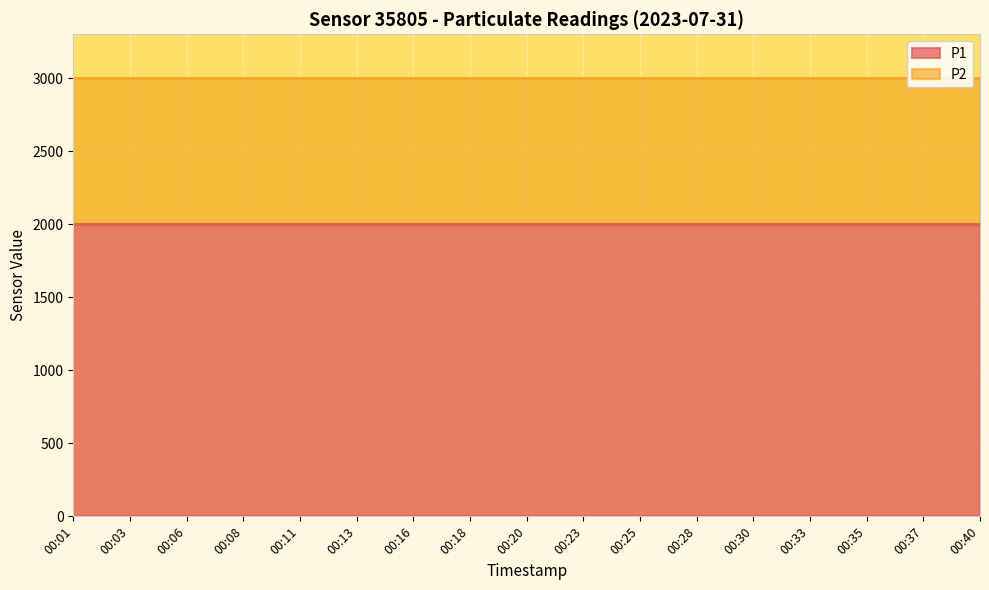

List the labels in order of P2 value, smallest first.

00:01, 00:03, 00:06, 00:08, 00:11, 00:13, 00:16, 00:18, 00:20, 00:23, 00:25, 00:28, 00:30, 00:33, 00:35, 00:37, 00:40